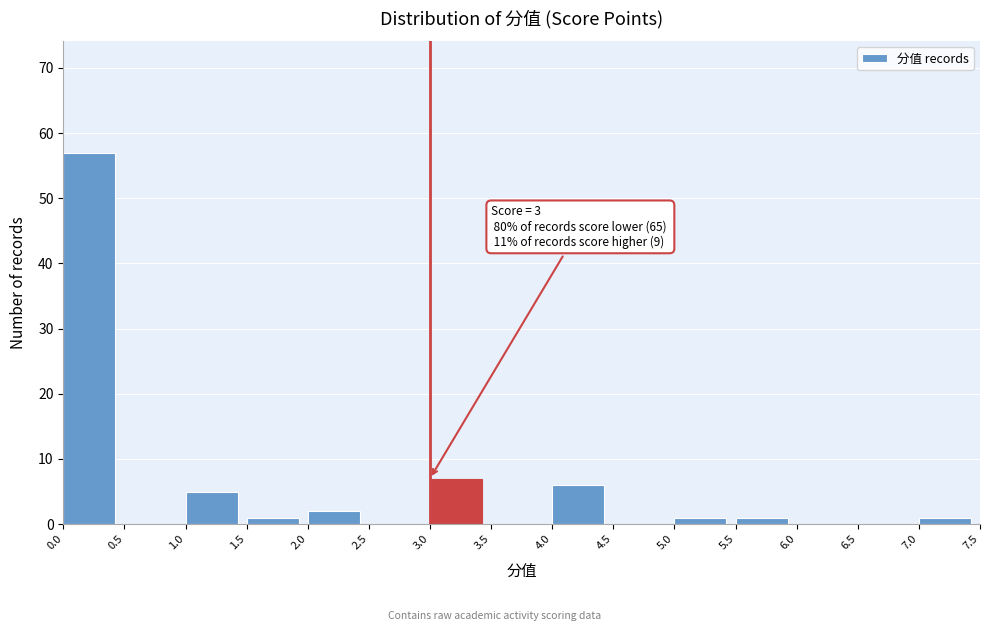

Which range on the x-axis has the tallest bar?

0.0 to 0.5